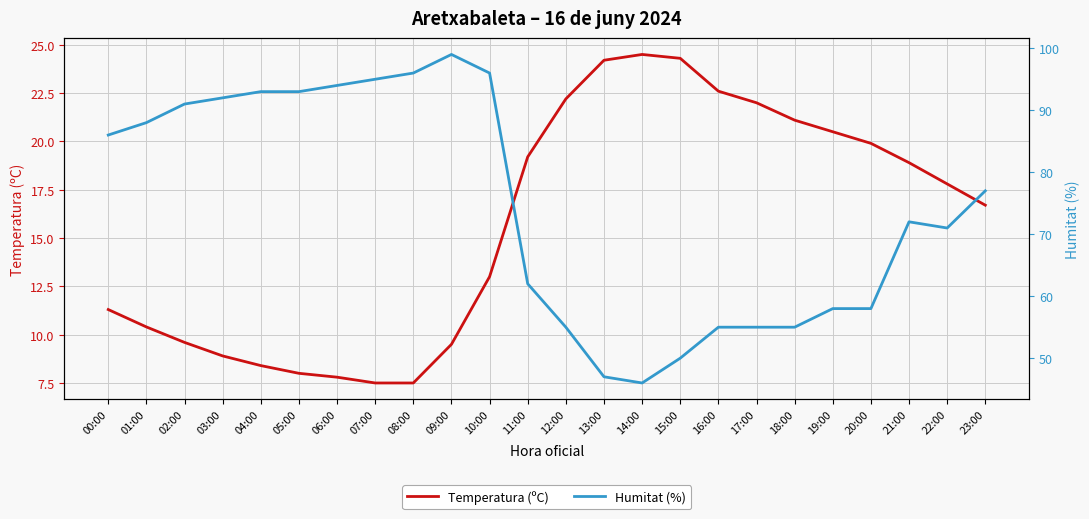

What is the sum of the Humitat (%) values at 02:00 and 23:00?

168.0